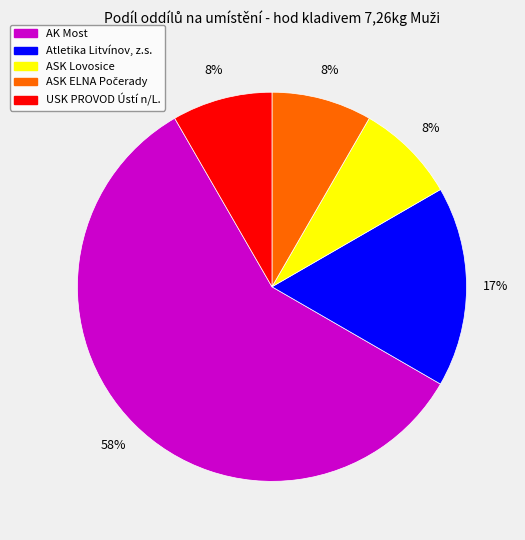

To the nearest percent, what is the average slice percentage?

20%